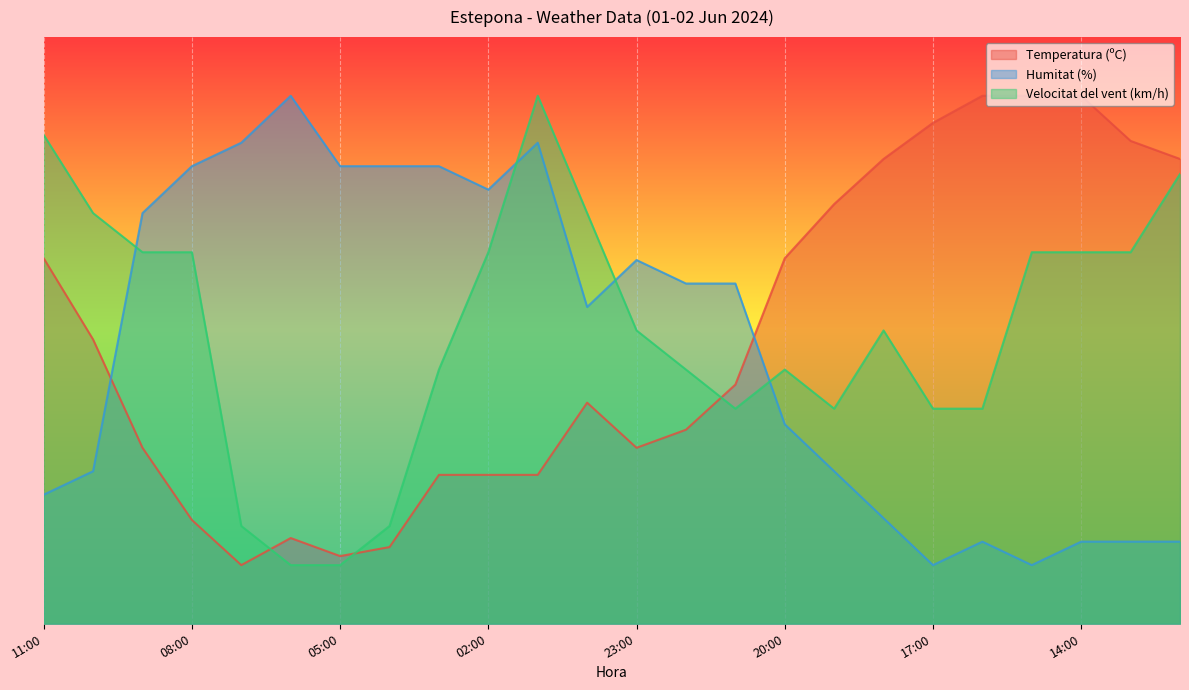

Which series has the largest range (max minus min)?

Temperatura (ºC)